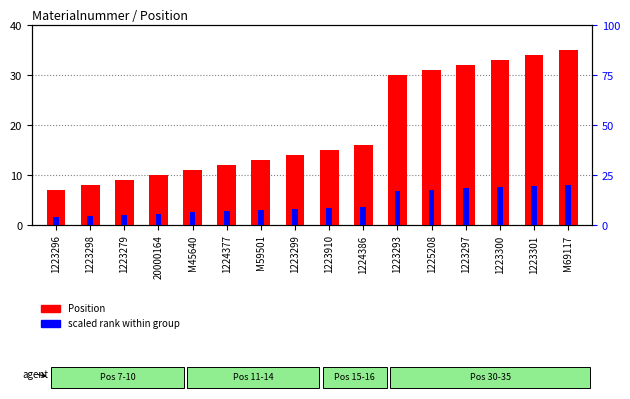

What is the difference between the maximum and minimum values in the Position series?

28.0